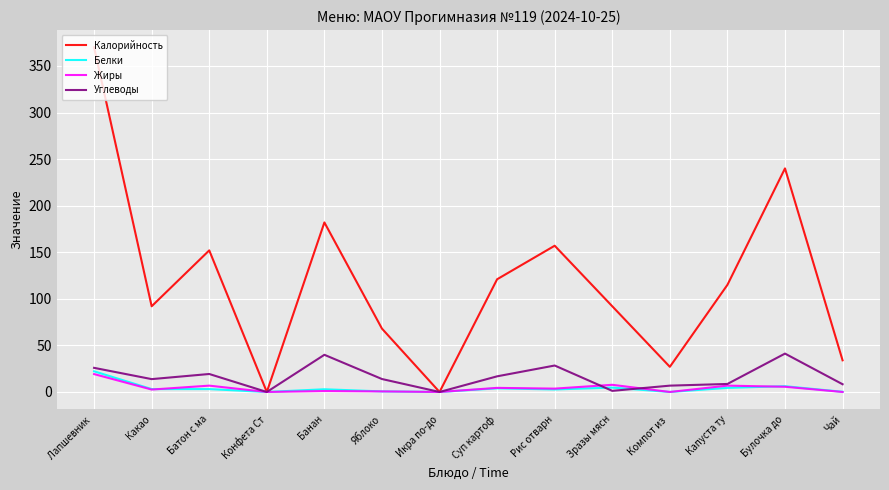

At which category is the sum across all series the highest?

Лапшевник 